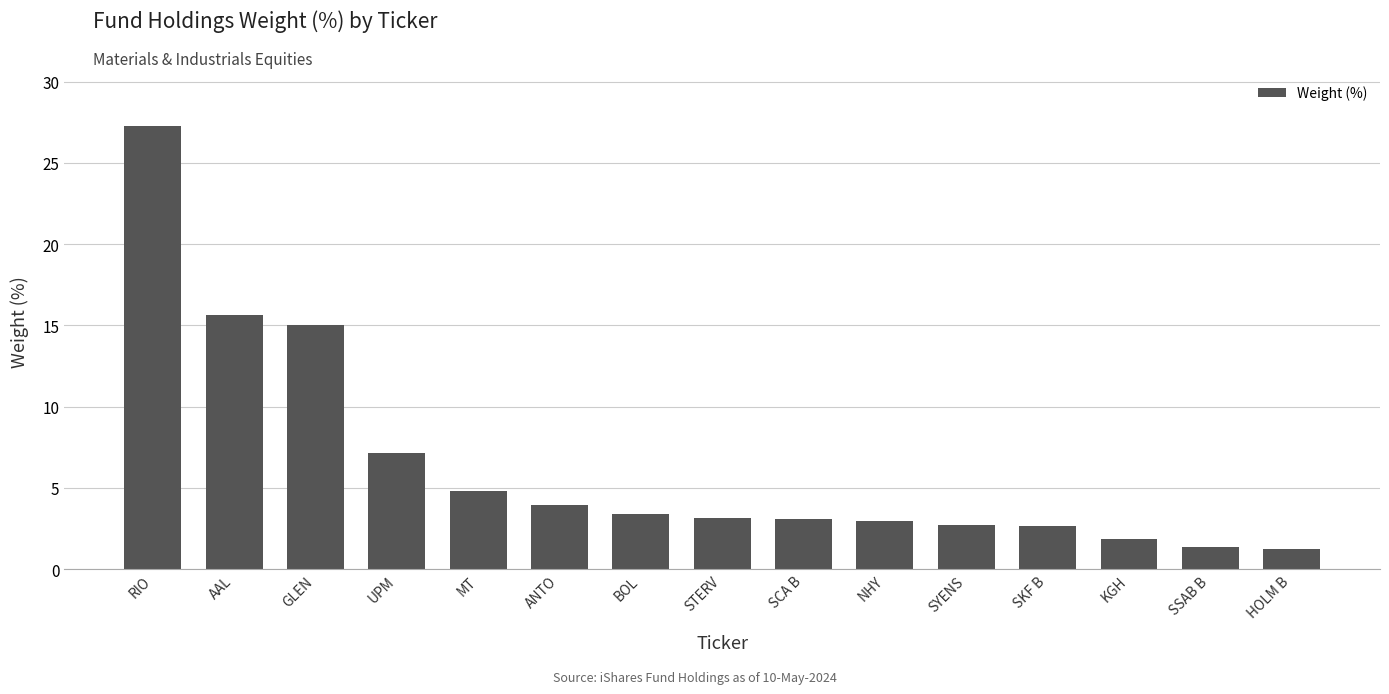

How many bars are there in total?

15